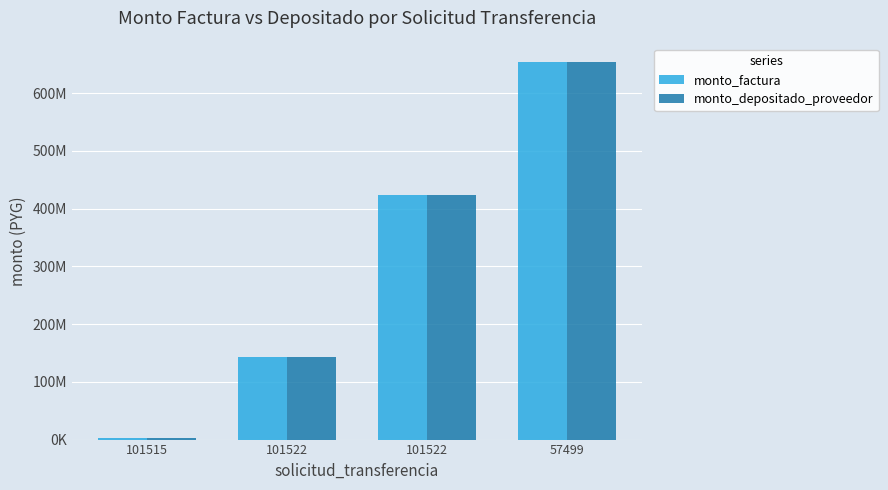

What is the minimum value for monto_depositado_proveedor?

2387000